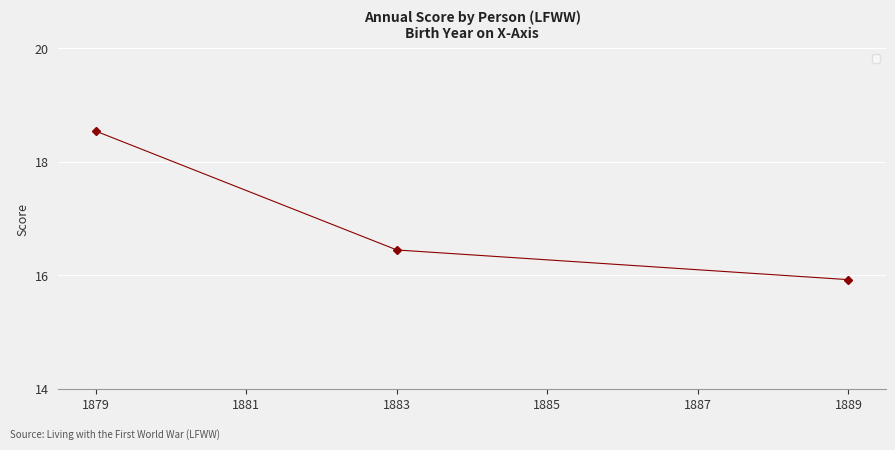

What is the minimum value shown in the chart?

15.9